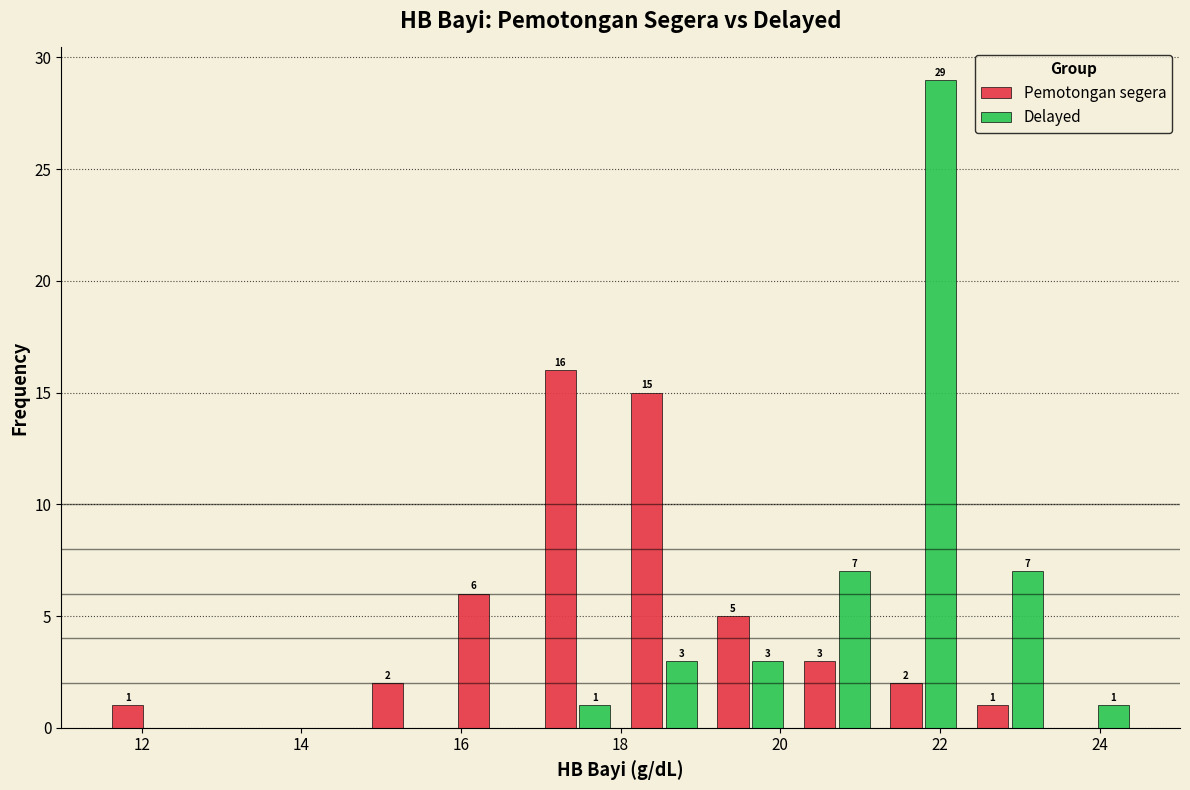

In the Delayed series, which range on the x-axis has the tallest bar?

21.2 to 22.4